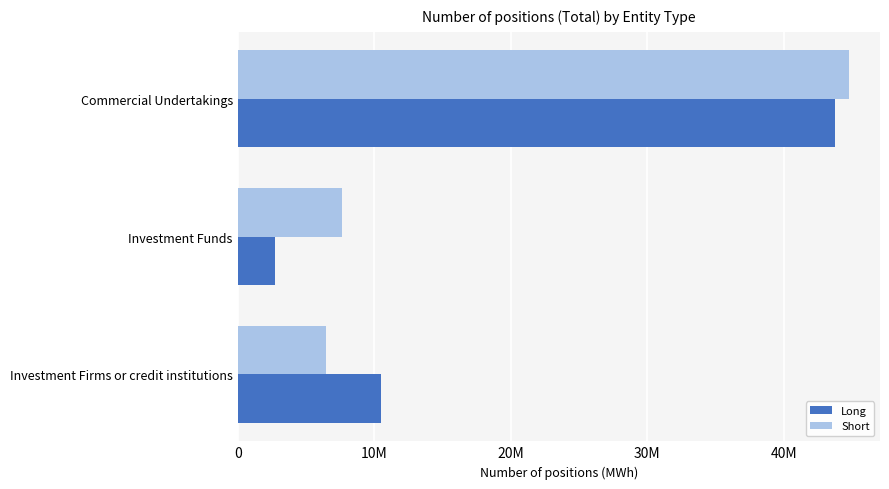

What is the difference between the maximum and minimum values in the Short series?

38351397